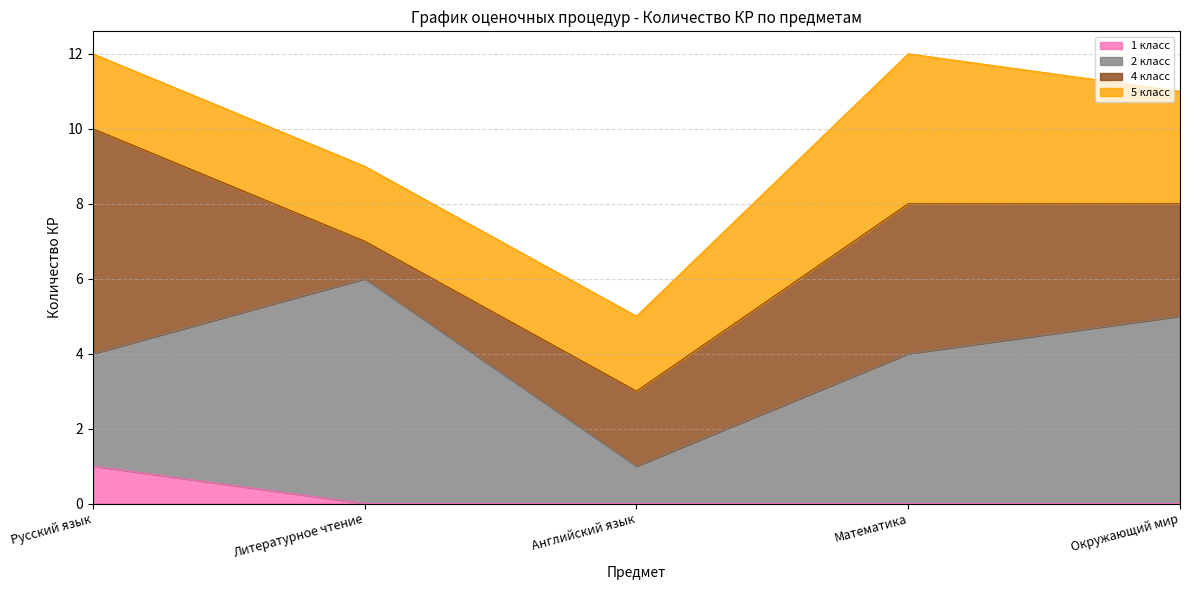

Reading left to right, transcribe all the data shown in this chart.

1 класс: Русский язык=1	Литературное чтение=0	Английский язык=0	Математика=0	Окружающий мир=0
2 класс: Русский язык=3	Литературное чтение=6	Английский язык=1	Математика=4	Окружающий мир=5
4 класс: Русский язык=6	Литературное чтение=1	Английский язык=2	Математика=4	Окружающий мир=3
5 класс: Русский язык=2	Литературное чтение=2	Английский язык=2	Математика=4	Окружающий мир=3